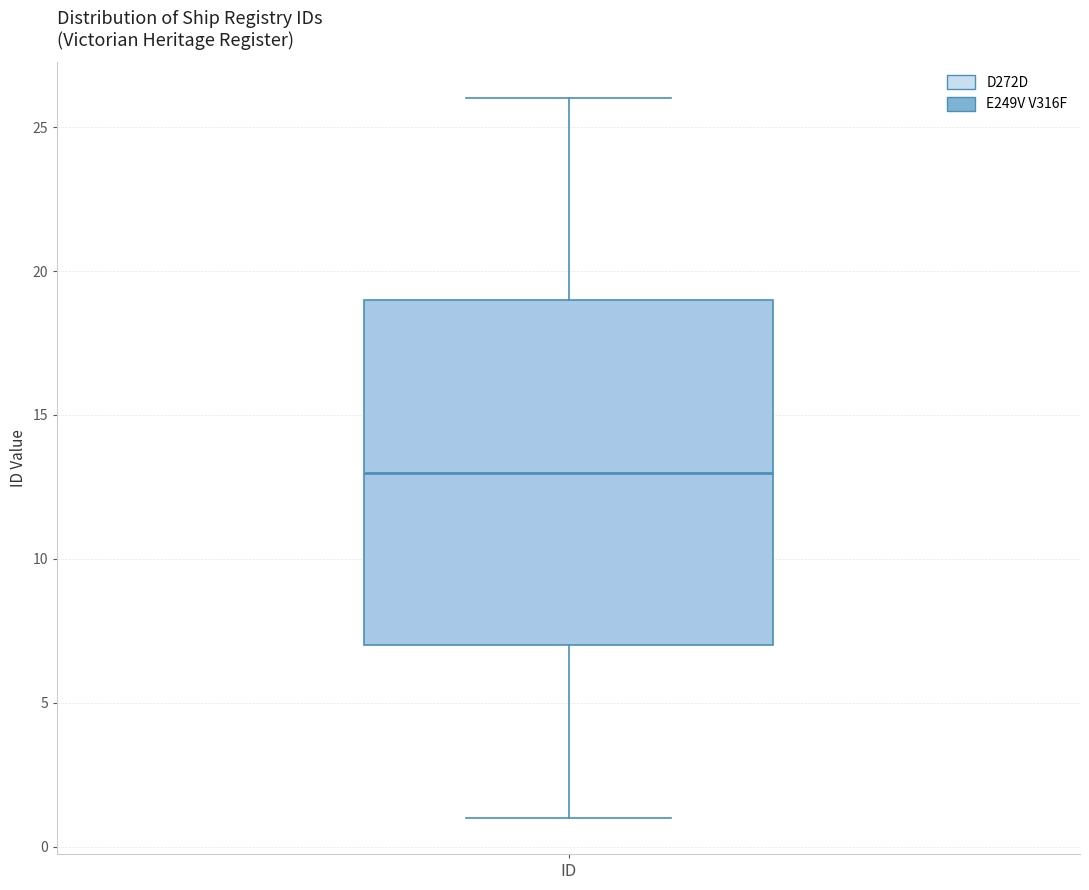

Transcribe this box plot: give where the median line is, the range the box spans, and where the two whiskers end, as read against the y-axis. The values are not printed on the chart, so give them approximately, as read against the axis.

median 13, box 7 to 19, whiskers 1 to 26